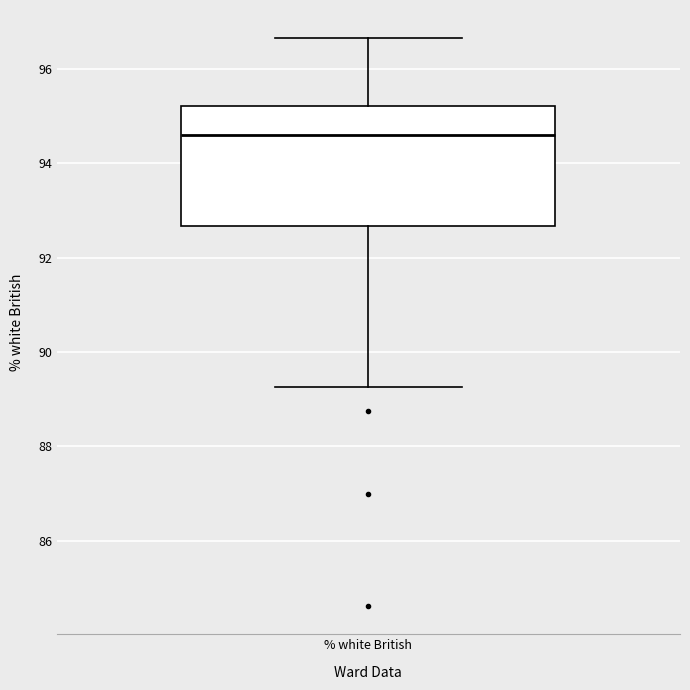

Read this box plot against the y-axis: the position of the median line, the range covered by the box, and the ends of both whiskers. The values are not printed on the chart, so give them approximately, as read against the axis.

median 94.6, box 92.6 to 95.2, whiskers 89.2 to 96.6